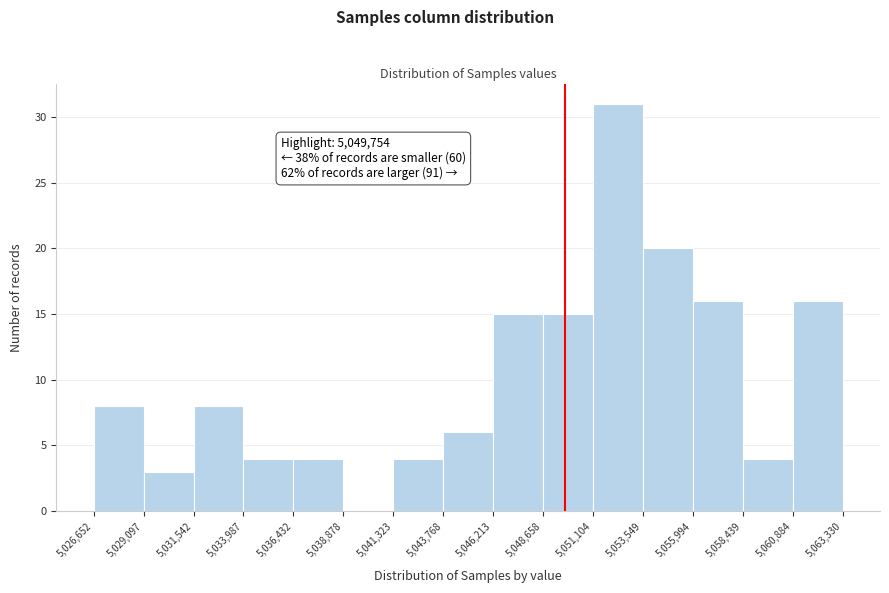

Over which range of the x-axis is the bar tallest?

5,051,104 to 5,053,549